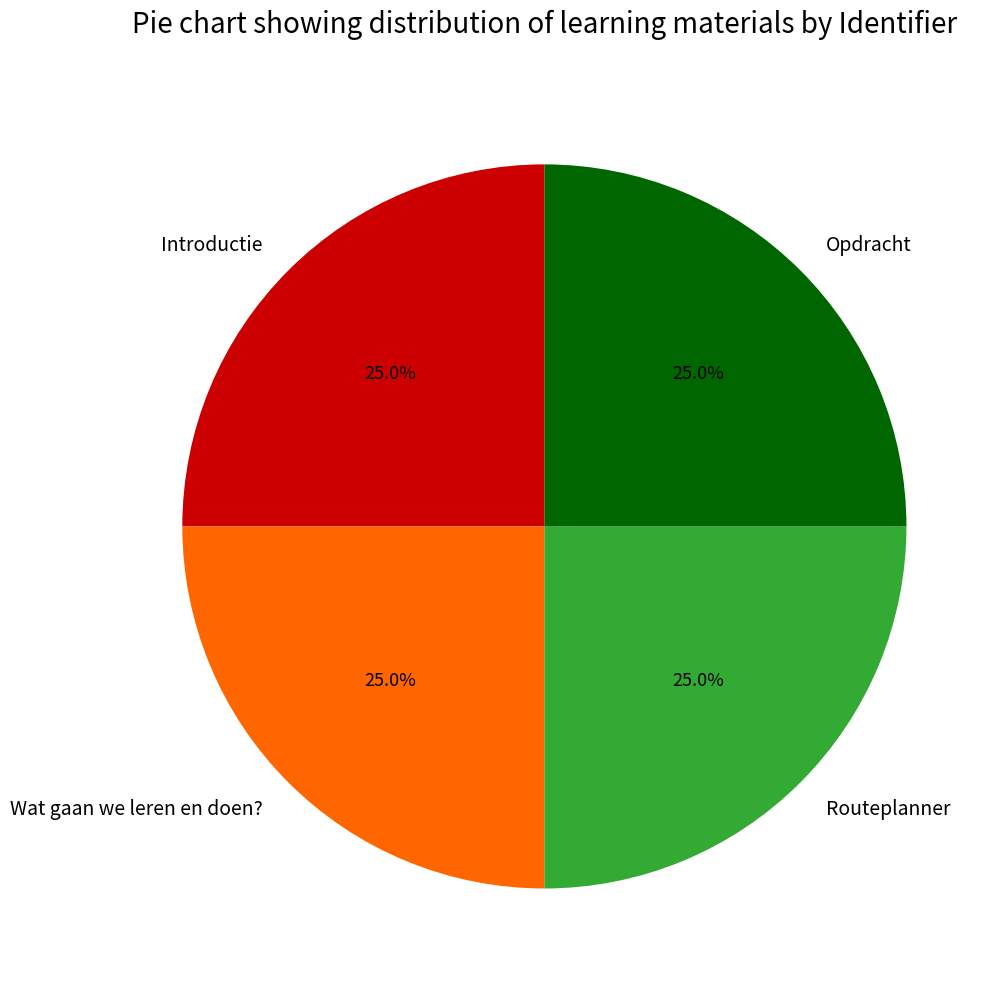

How much of the chart is everything except Opdracht?

75.0%